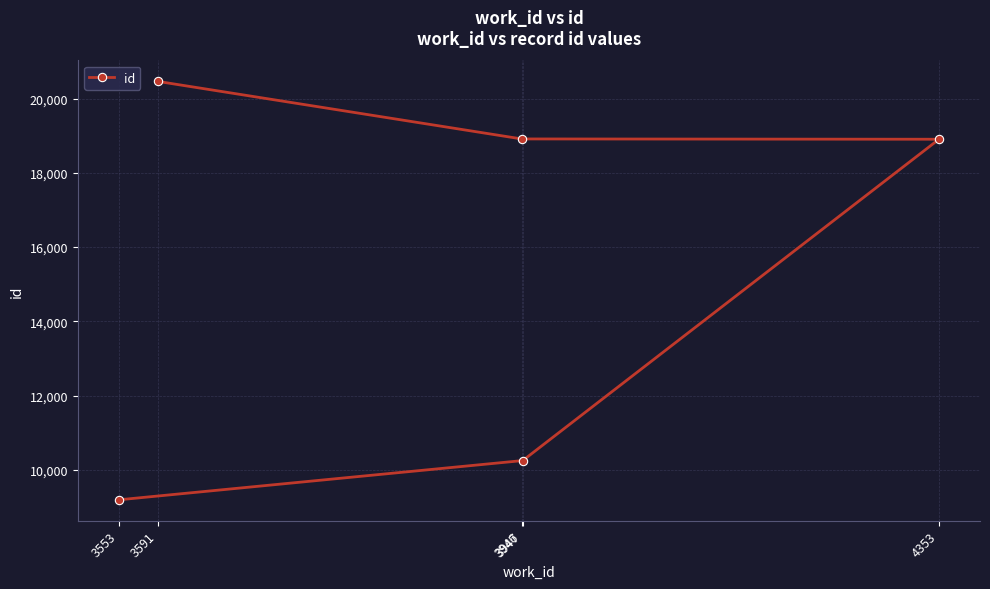

What is the difference between the second highest and second lowest values?

8662